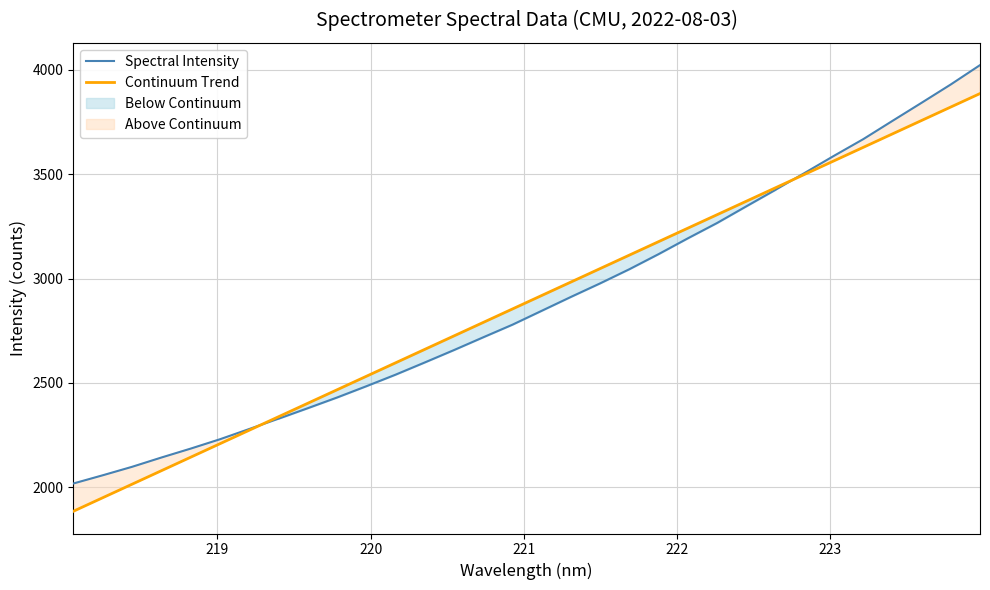

Count the number of categories in the chart.

32